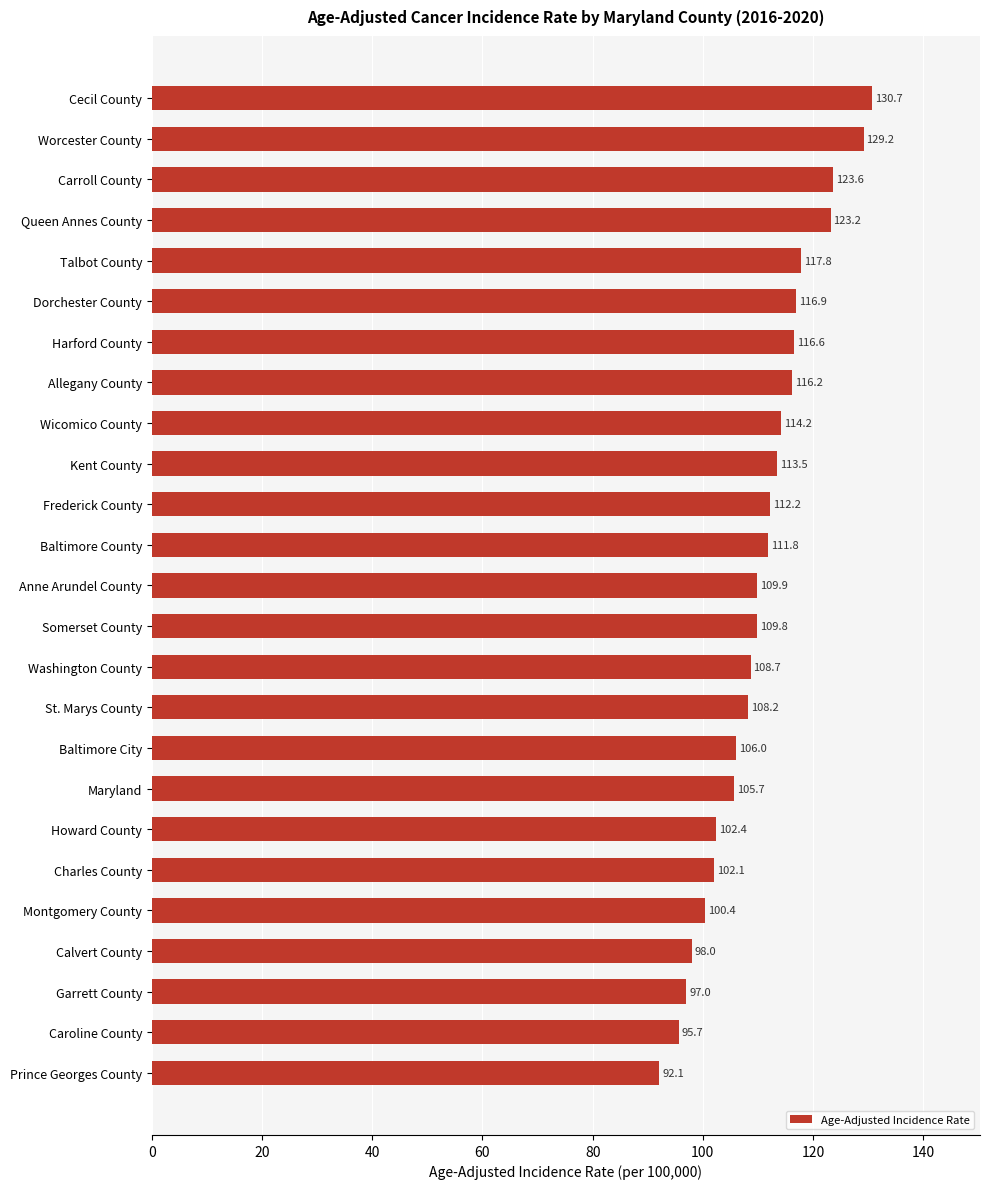

What is the change in value from Somerset County to Charles County?

-7.7